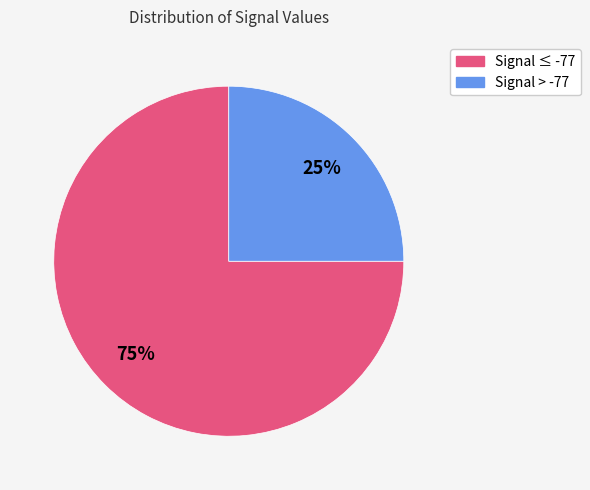

To the nearest percent, what is the average slice percentage?

50%